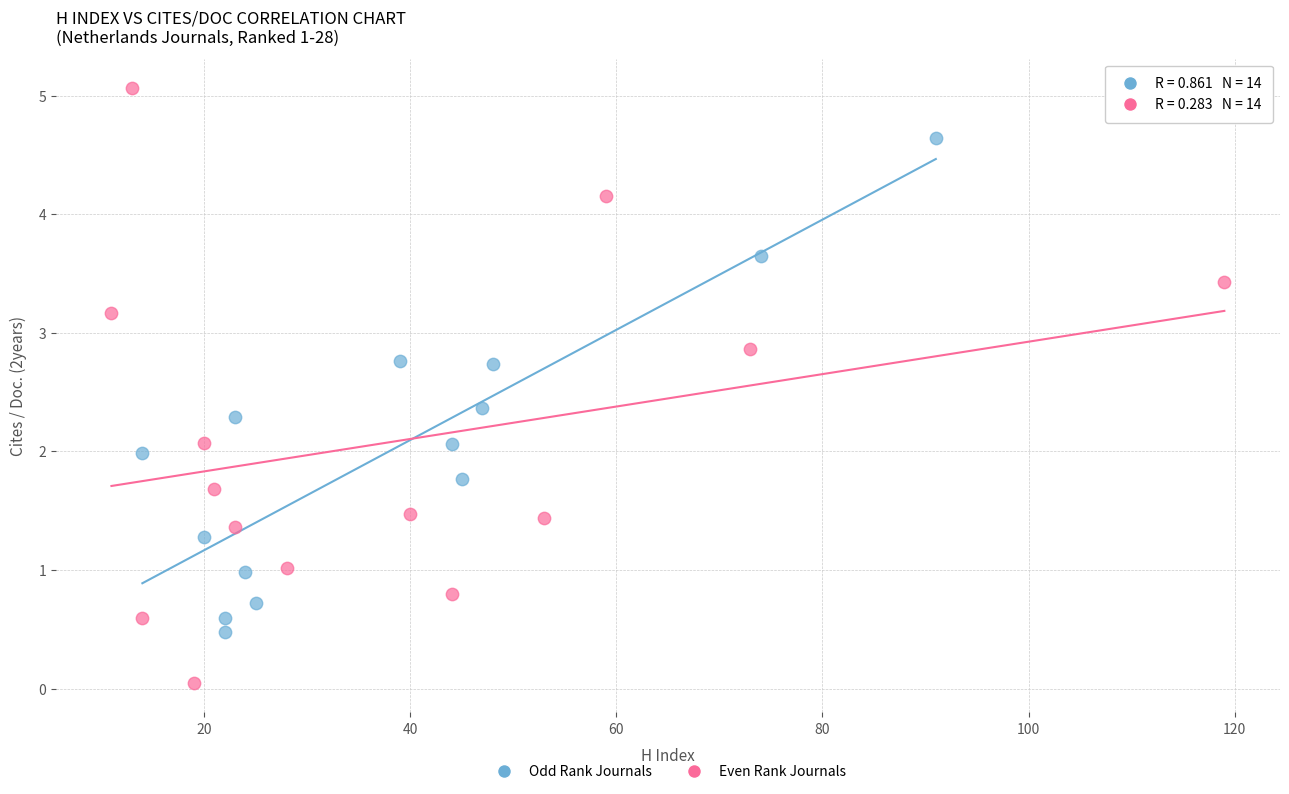

What are all the series names shown in the legend?

Odd Rank Journals, Even Rank Journals